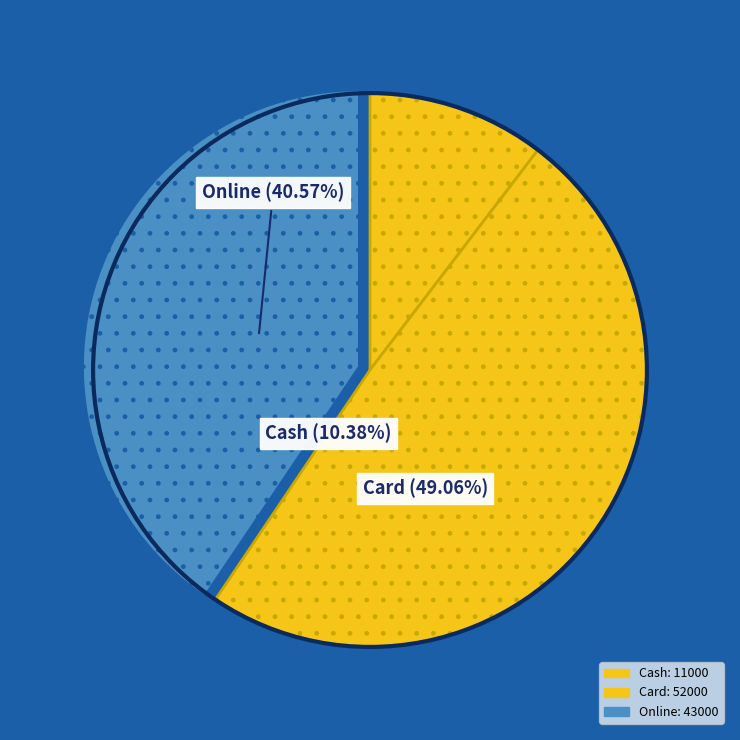

How many segments does this pie chart have?

3